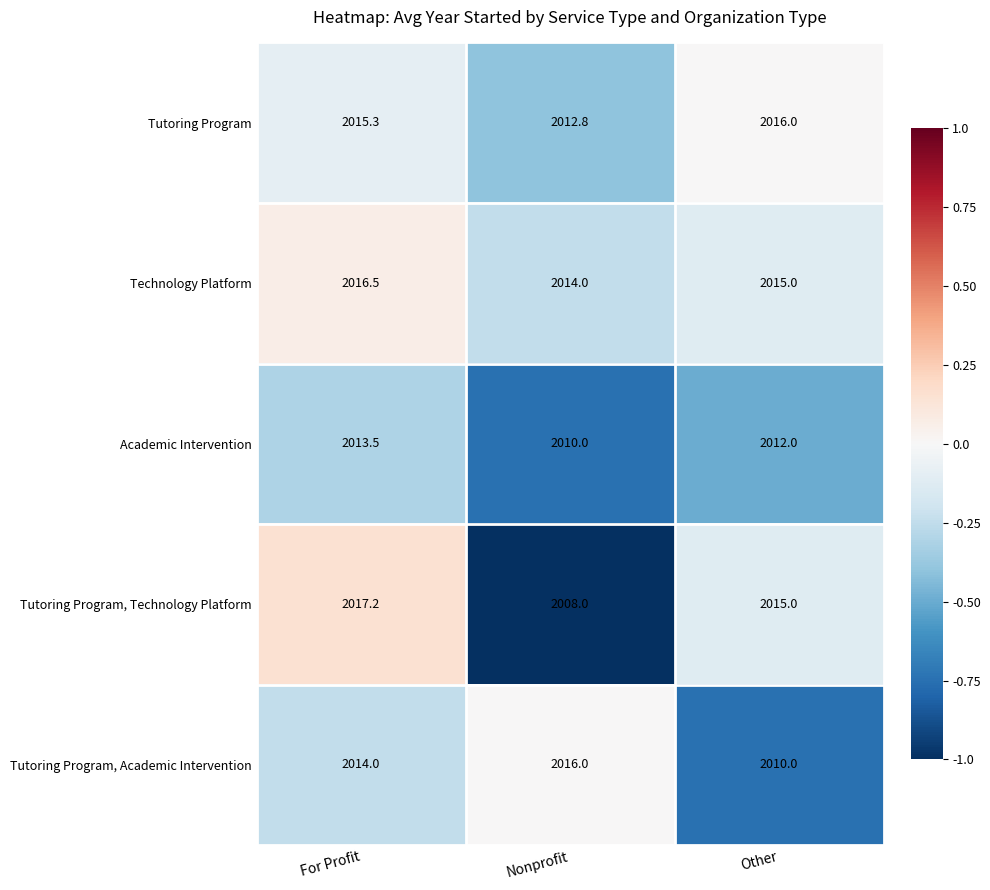

At which label does Tutoring Program, Technology Platform first exceed 2015?

For Profit